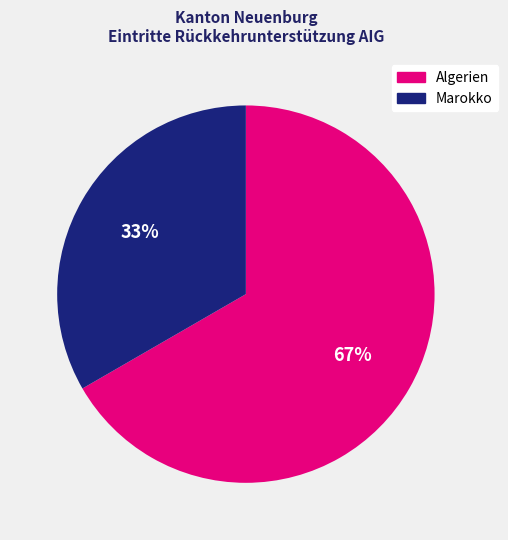

Is there a majority slice in this chart?

Yes